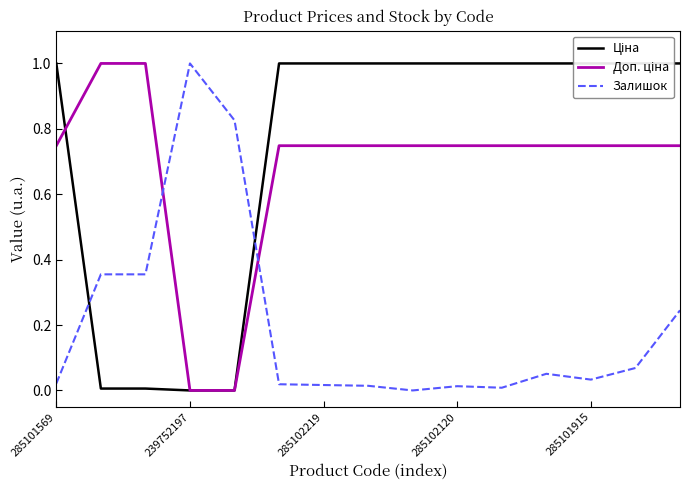

How many times do Доп. ціна and Залишок cross each other?

2